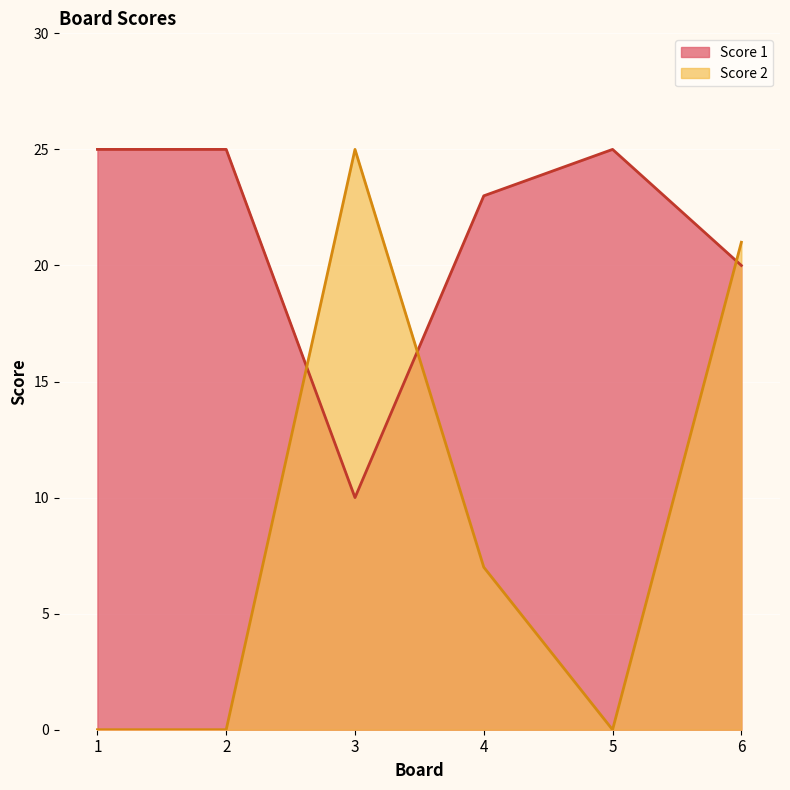

What is the difference between the highest and lowest values at 4?

16